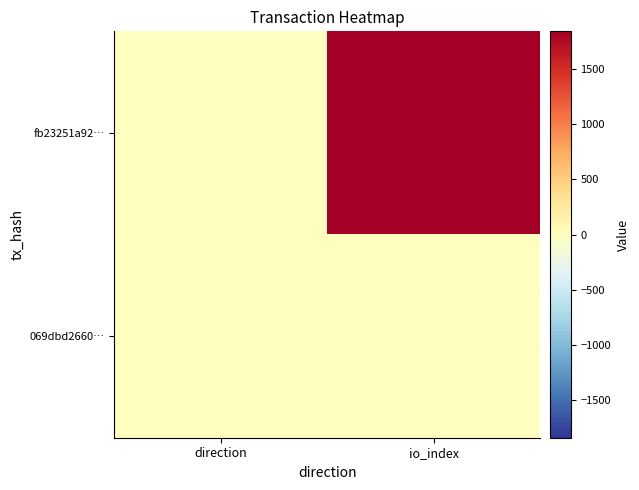

Which has a higher value, direction or io_index?

io_index